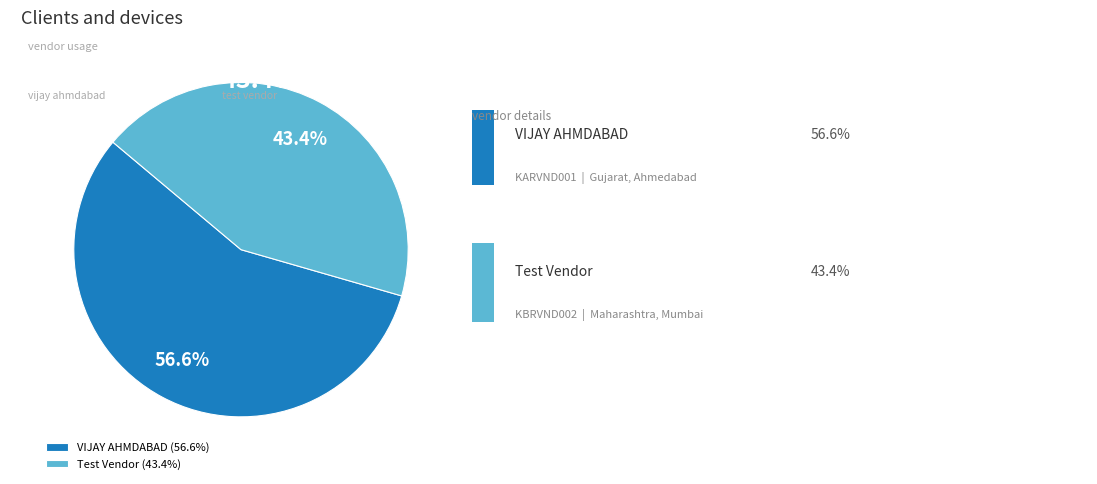

Which has a higher value, VIJAY AHMDABAD (56.6%) or Test Vendor (43.4%)?

VIJAY AHMDABAD (56.6%)